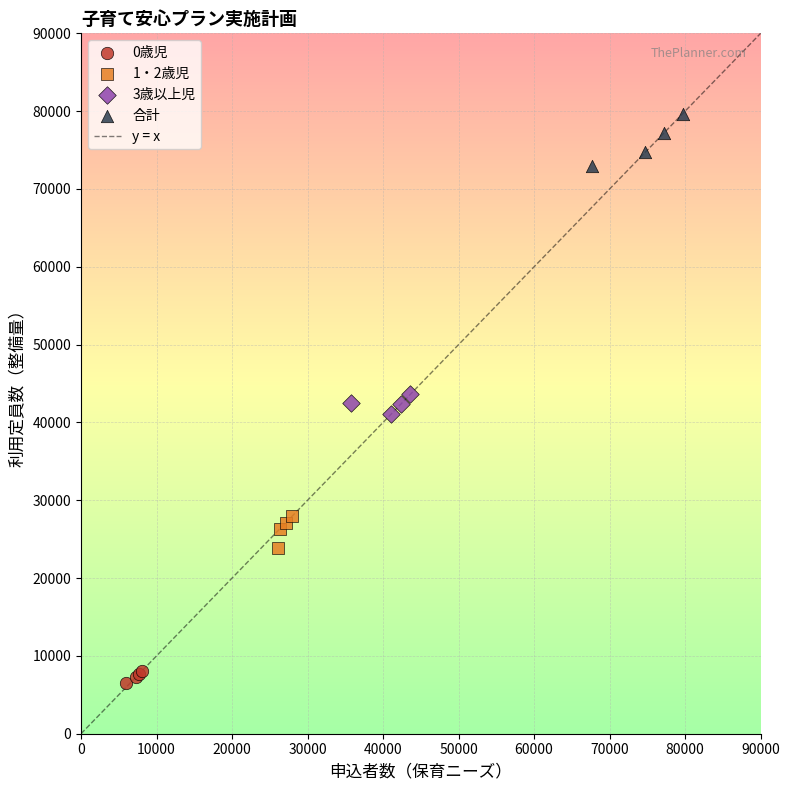

Which series has the largest Y range (max minus min)?

合計